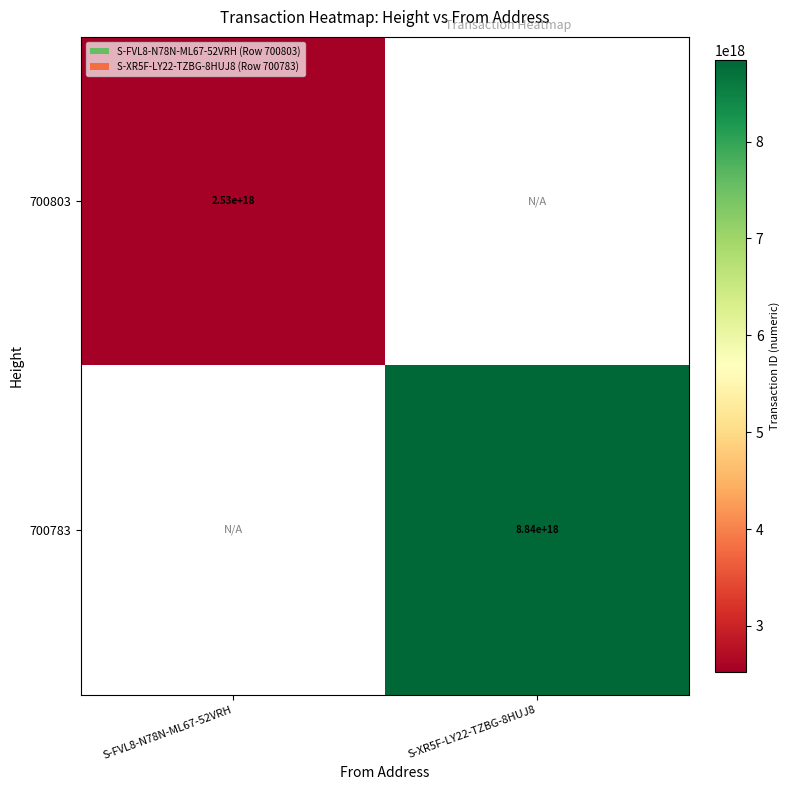

The 700803 series shows 2530000000000000000 at S-FVL8-N78N-ML67-52VRH. True or false?

True